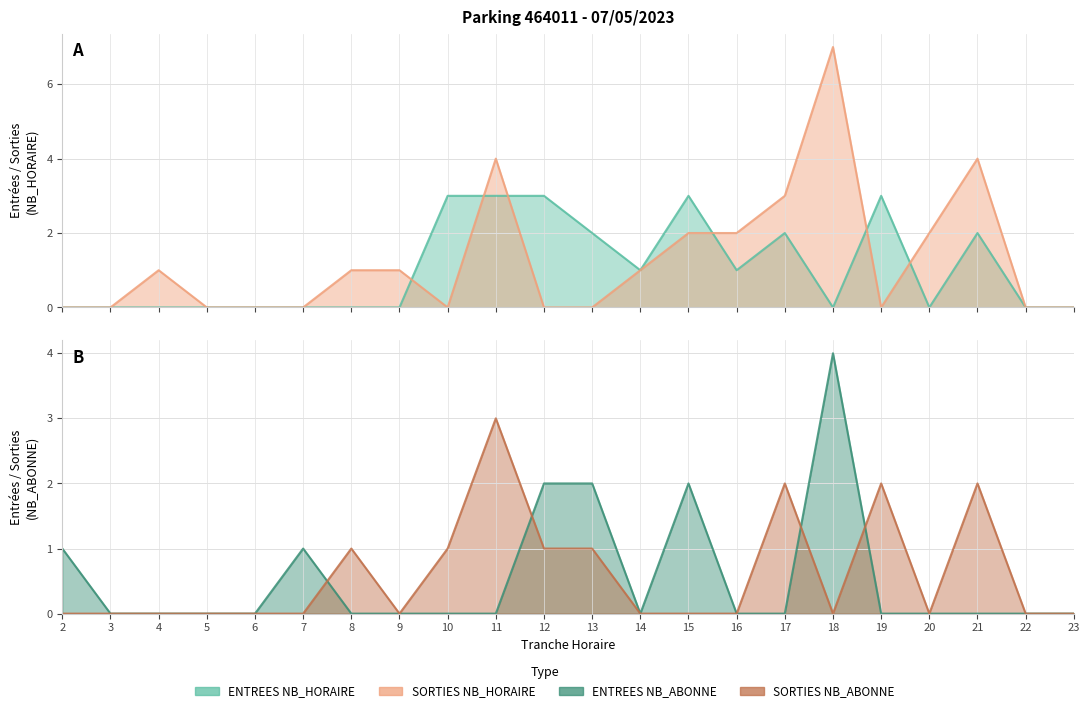

Where is SORTIES_NB_ABONNE nearest to the value 1?

8